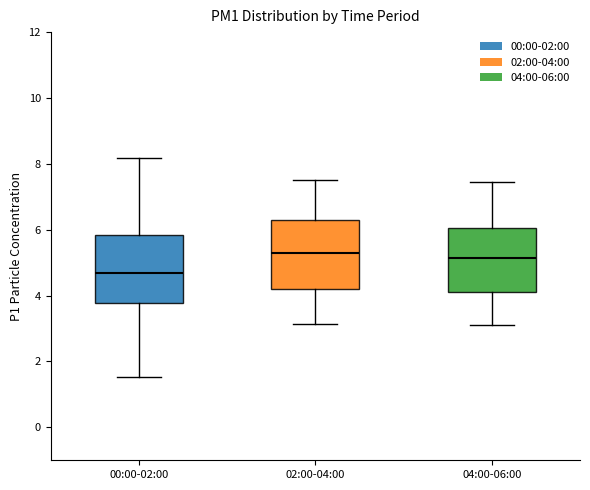

Where does the median line of the box for 04:00-06:00 sit on the y-axis? The values are not printed on the chart, so give them approximately, as read against the axis.

5.2